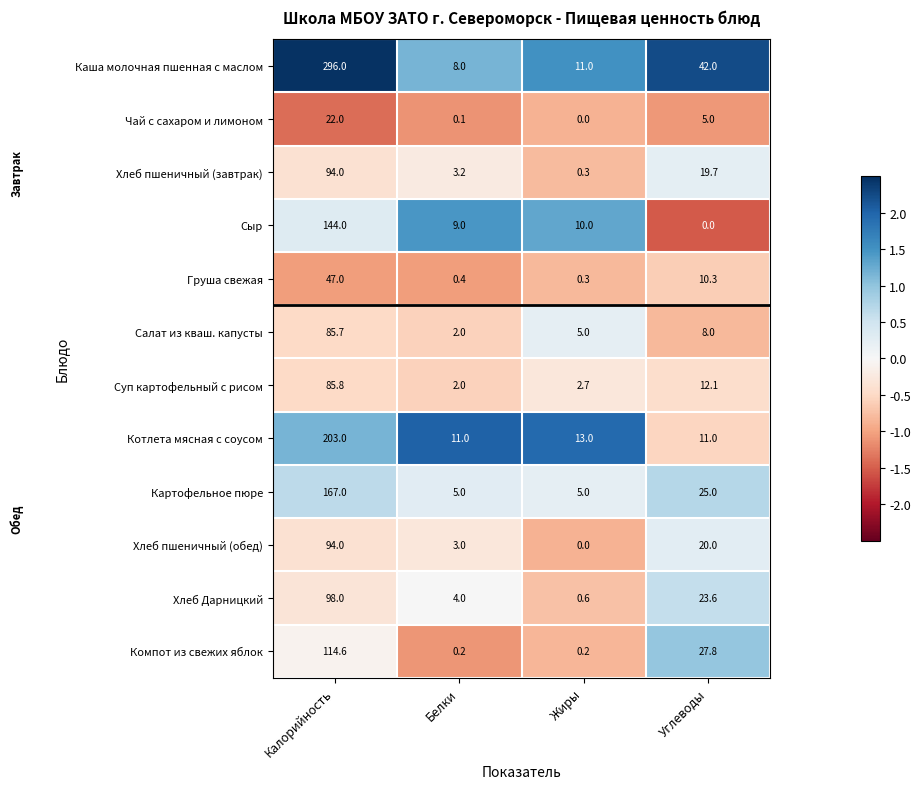

What is the minimum value for Картофельное пюре?

5.0